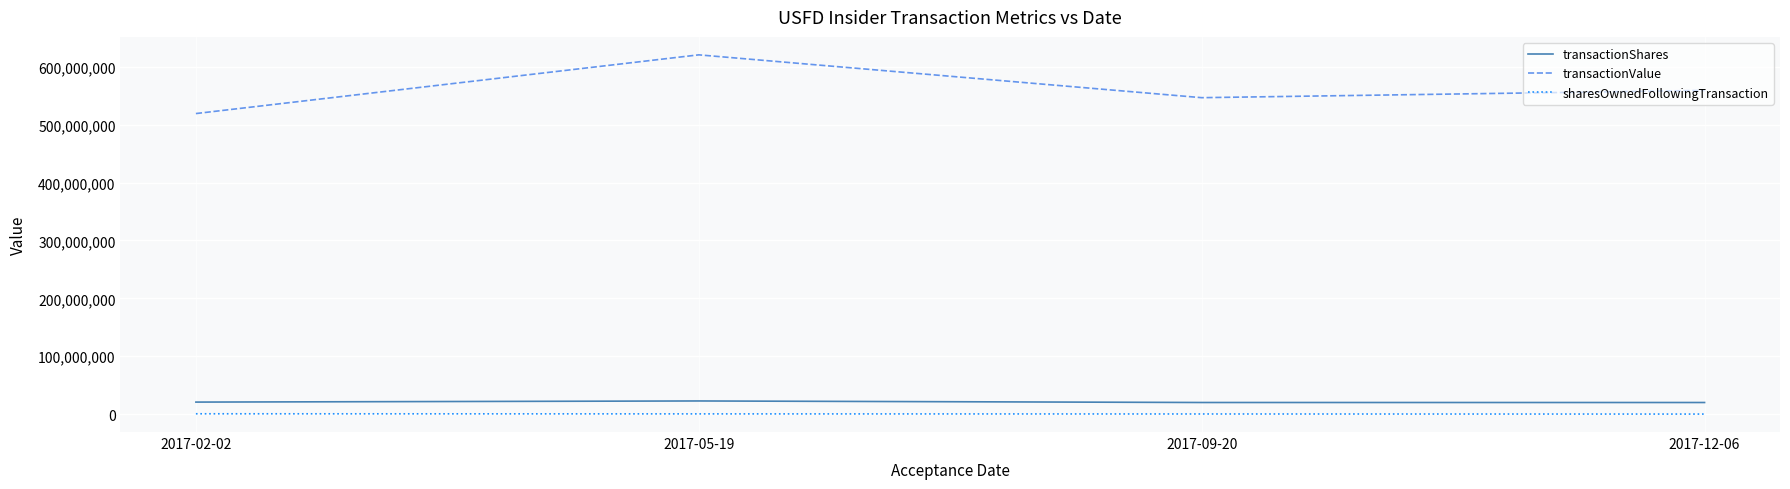

Is the value of sharesOwnedFollowingTransaction at 2017-12-06 greater than the value of transactionShares at 2017-05-19?

No